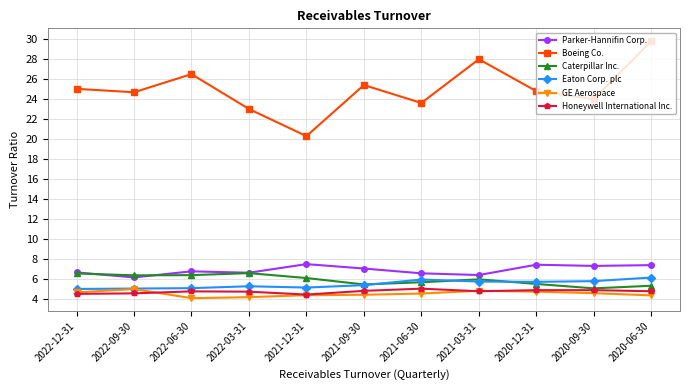

Does the chart display data point markers on the line(s)?

Yes